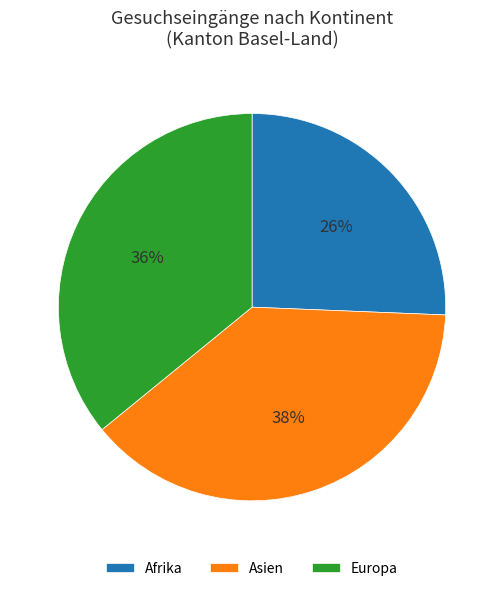

What is the ratio of the value at Asien to the value at Afrika?

1.5